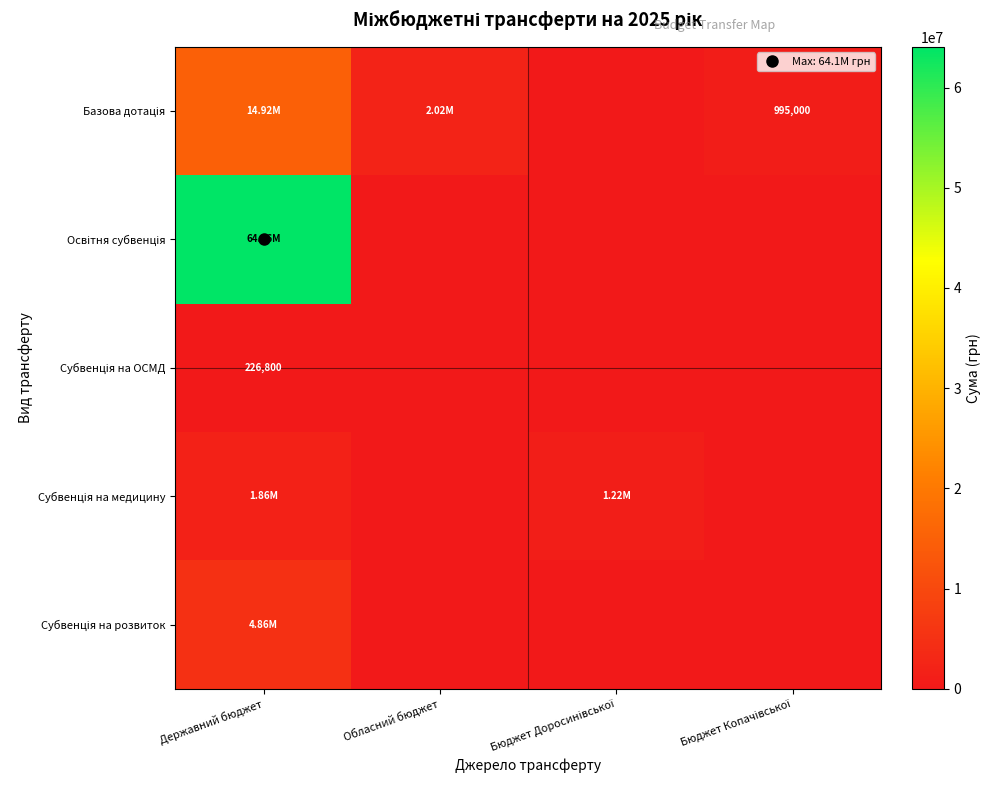

List the labels in order of Базова дотація value, smallest first.

Бюджет Доросинівської, Бюджет Копачівської, Обласний бюджет, Державний бюджет